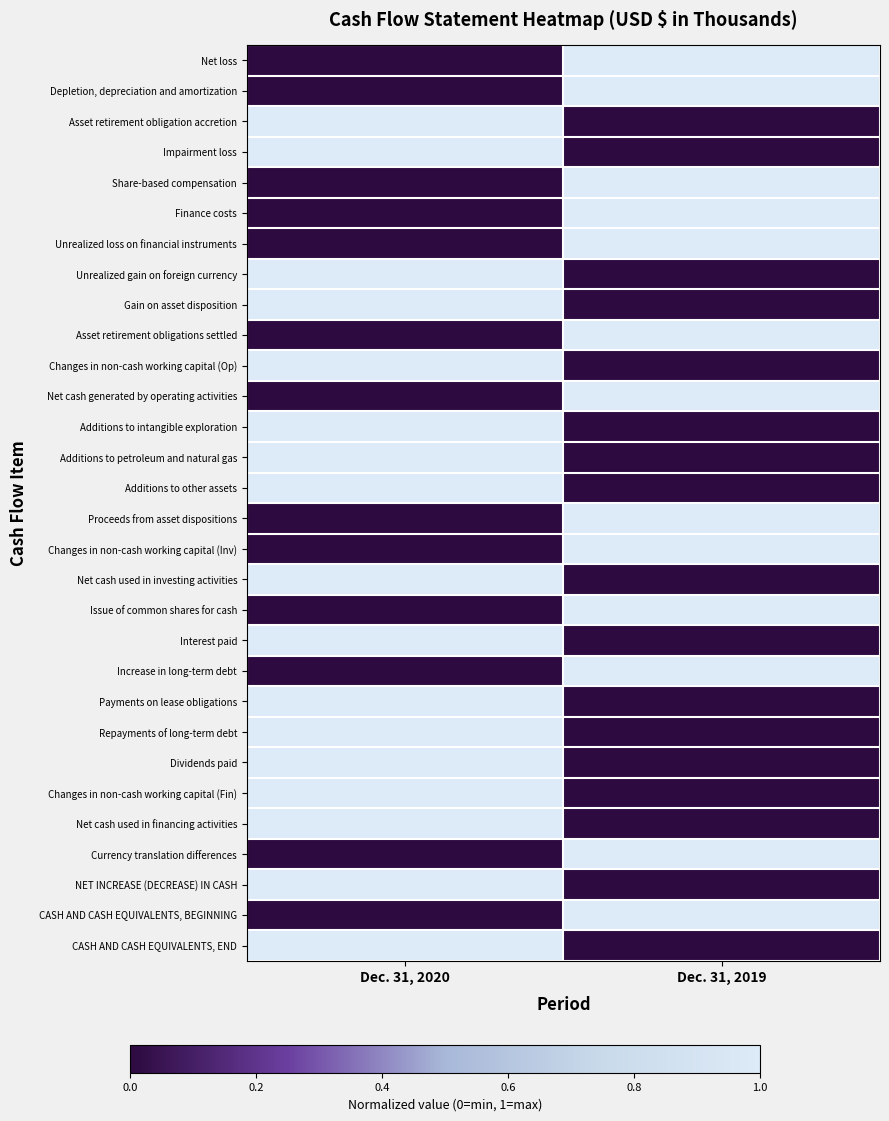

Which label corresponds to the largest value in the chart?

Dec. 31, 2019